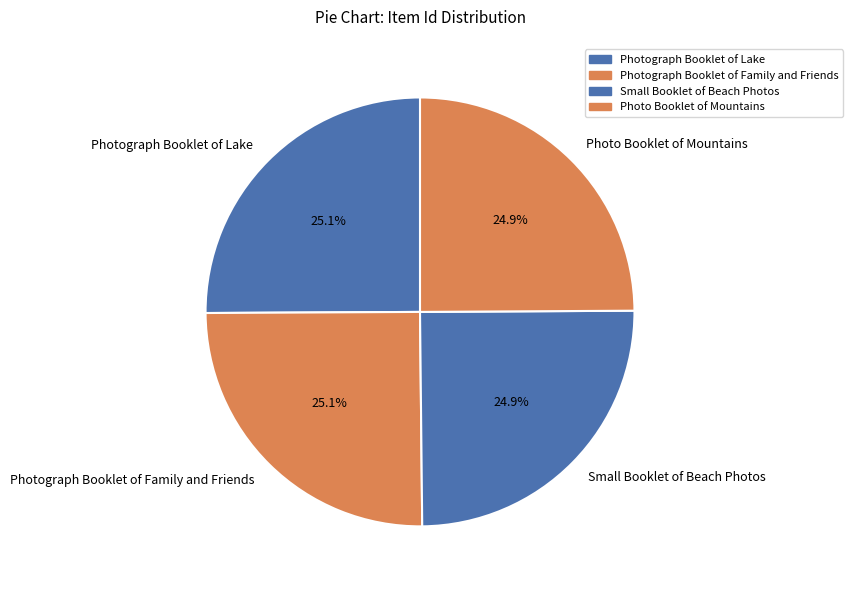

What percentage do Photograph Booklet of Family and Friends and Photograph Booklet of Lake together represent?

50.2%